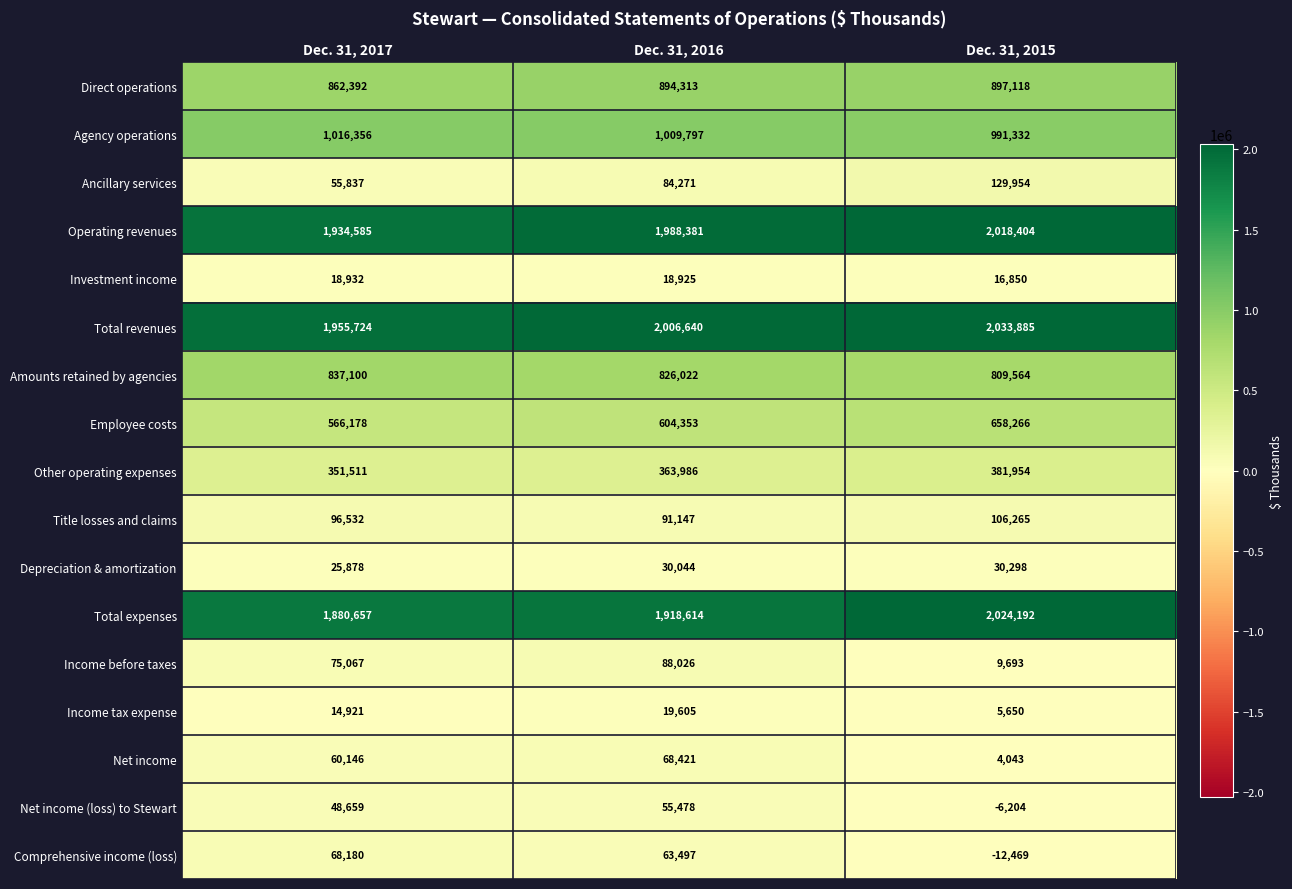

What is the smallest value displayed?

-12469